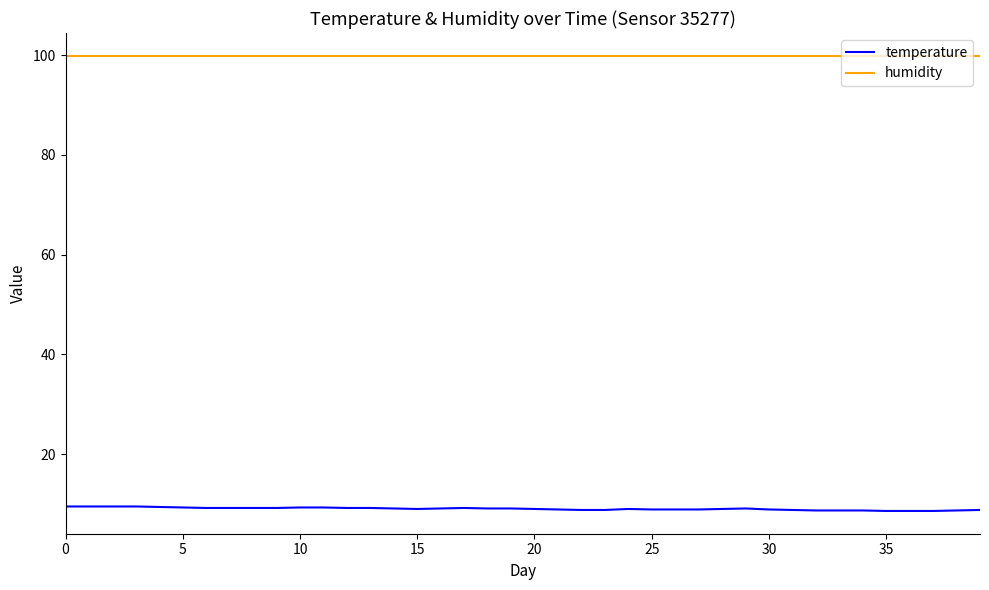

Rank the series by their maximum value, from lowest to highest.

temperature, humidity